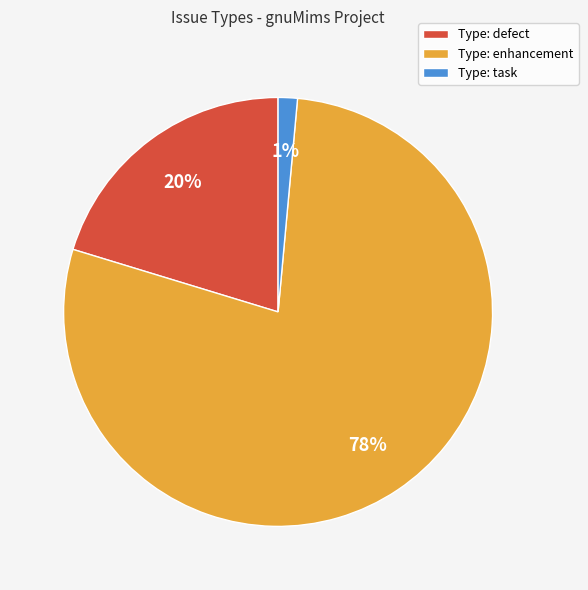

Is it true that Type: enhancement is 78% of the pie?

True